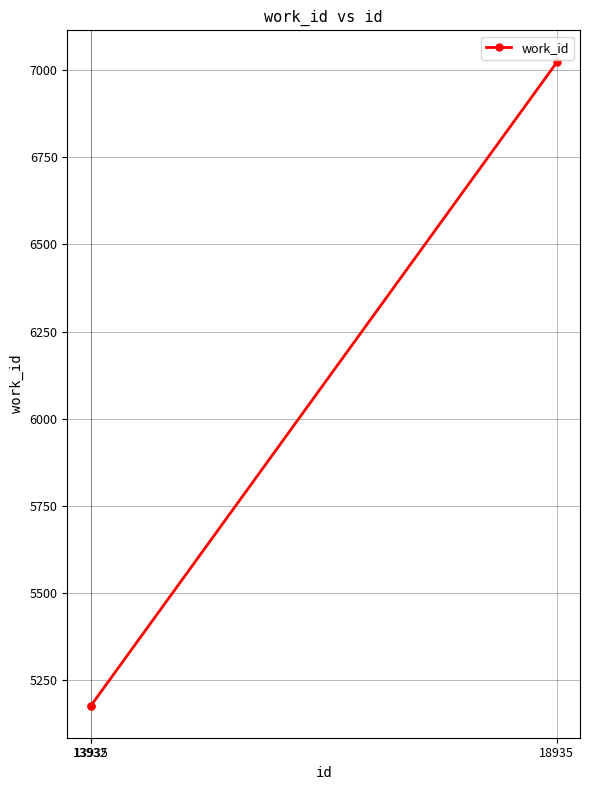

How many categories are shown in the chart?

3